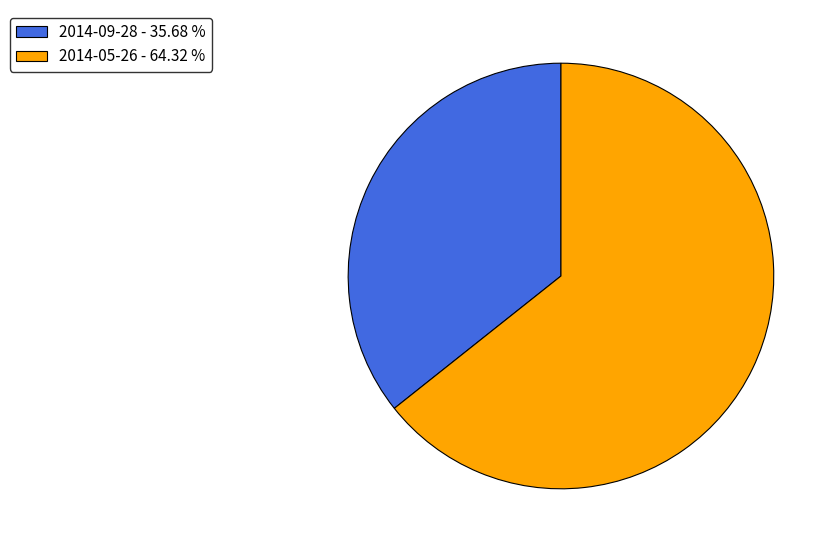

Does 2014-05-26 represent more than half of the total?

Yes